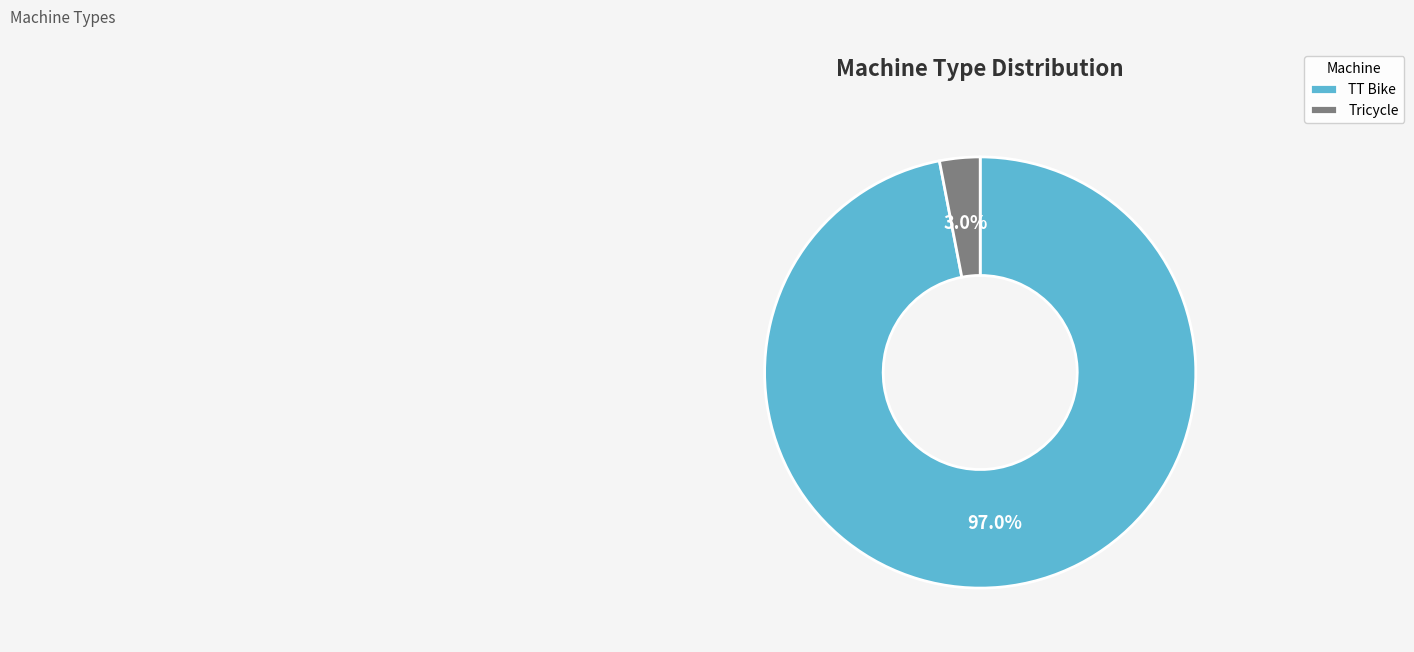

Between TT Bike and Tricycle, which is larger?

TT Bike